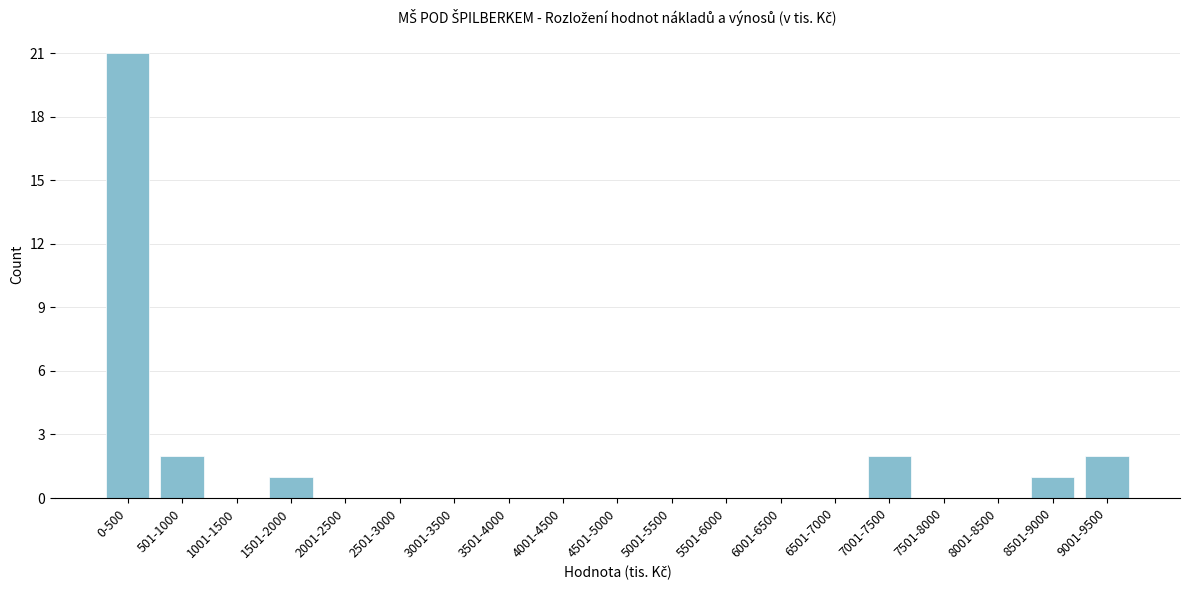

Reading left to right, transcribe all the data shown in this chart.

0-500=21	501-1000=2	1001-1500=0	1501-2000=1	2001-2500=0	2501-3000=0	3001-3500=0	3501-4000=0	4001-4500=0	4501-5000=0	5001-5500=0	5501-6000=0	6001-6500=0	6501-7000=0	7001-7500=2	7501-8000=0	8001-8500=0	8501-9000=1	9001-9500=2